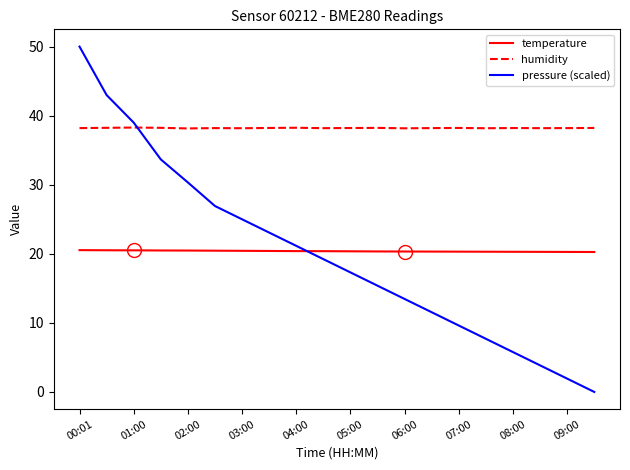

What is the maximum value shown in the chart?

50.0